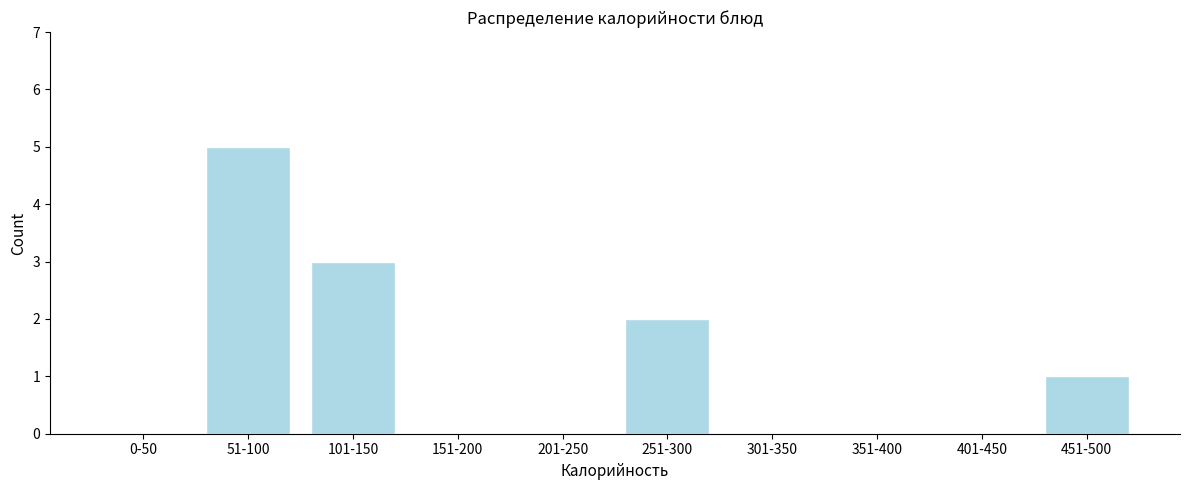

Reading right to left, what are all the values shown in this chart?

451-500=1	401-450=0	351-400=0	301-350=0	251-300=2	201-250=0	151-200=0	101-150=3	51-100=5	0-50=0